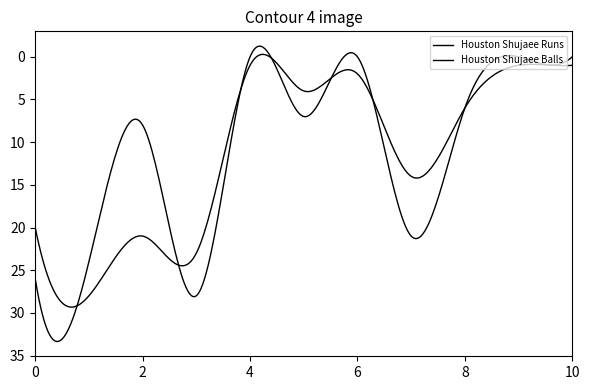

How many lines are shown in the chart?

2